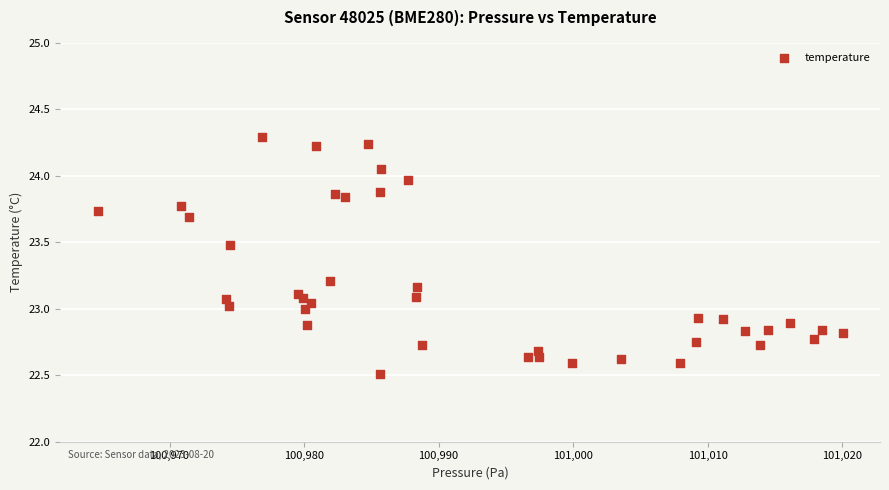

What is the range of Y values (max minus min)?

1.8